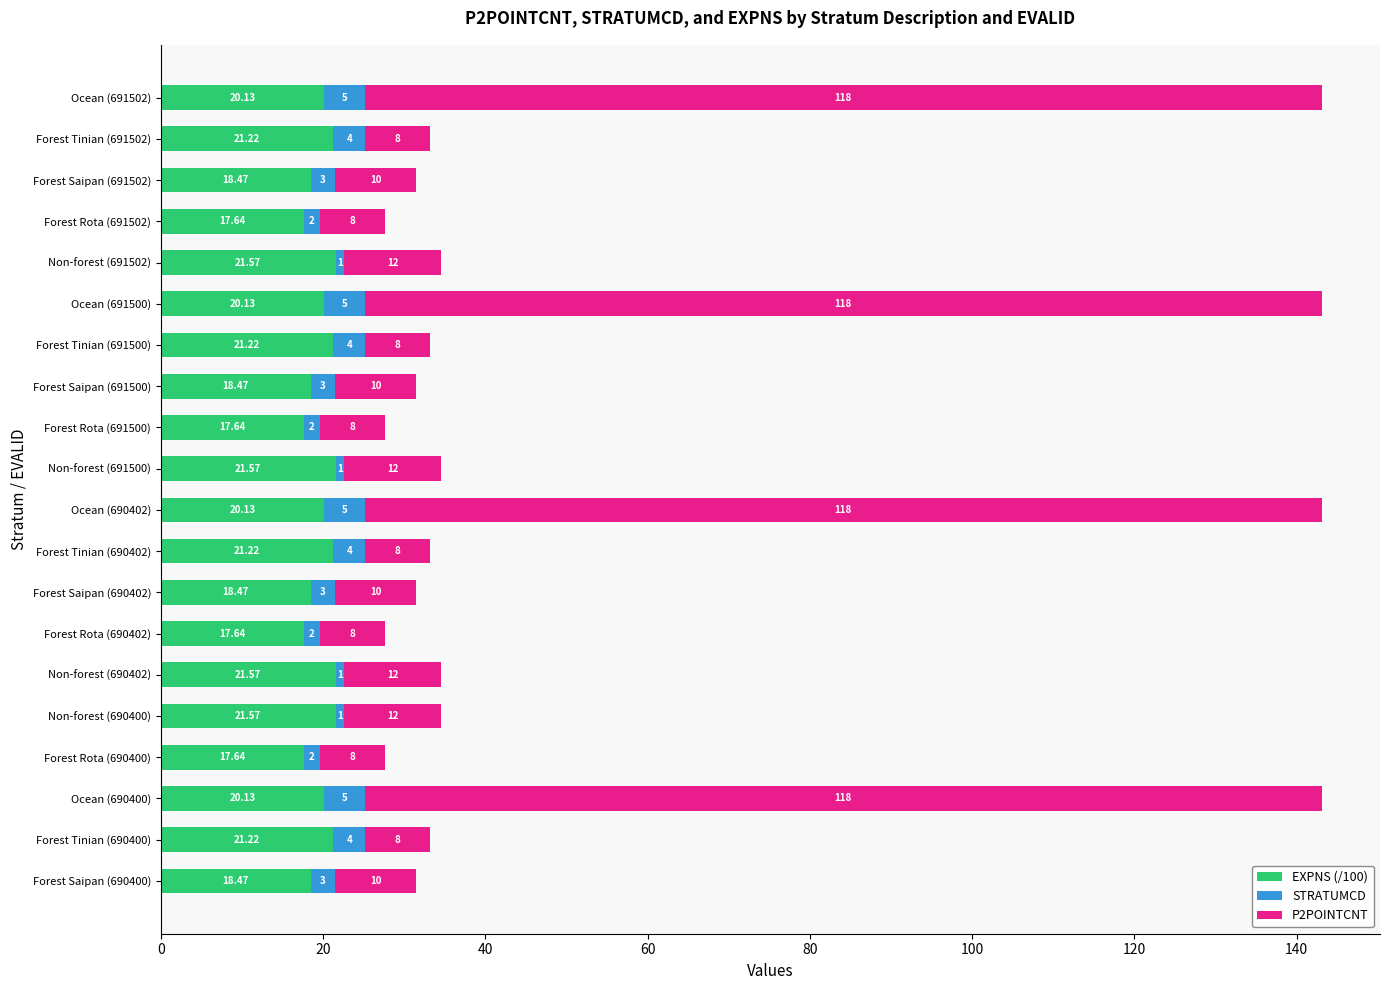

What is the average value of the EXPNS (/100) series?

19.8